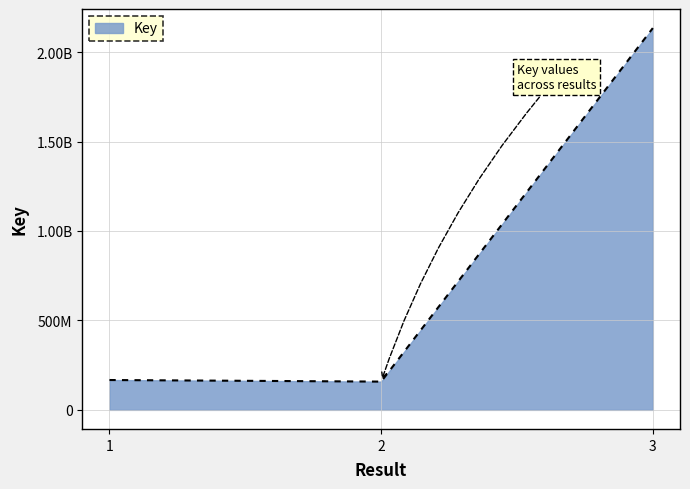

Is it true that the value at 1 is 166777656?

True